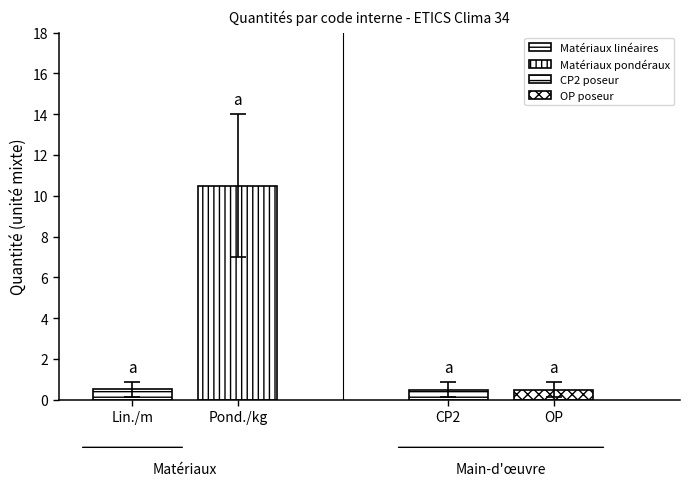

Does the chart contain any negative values?

No